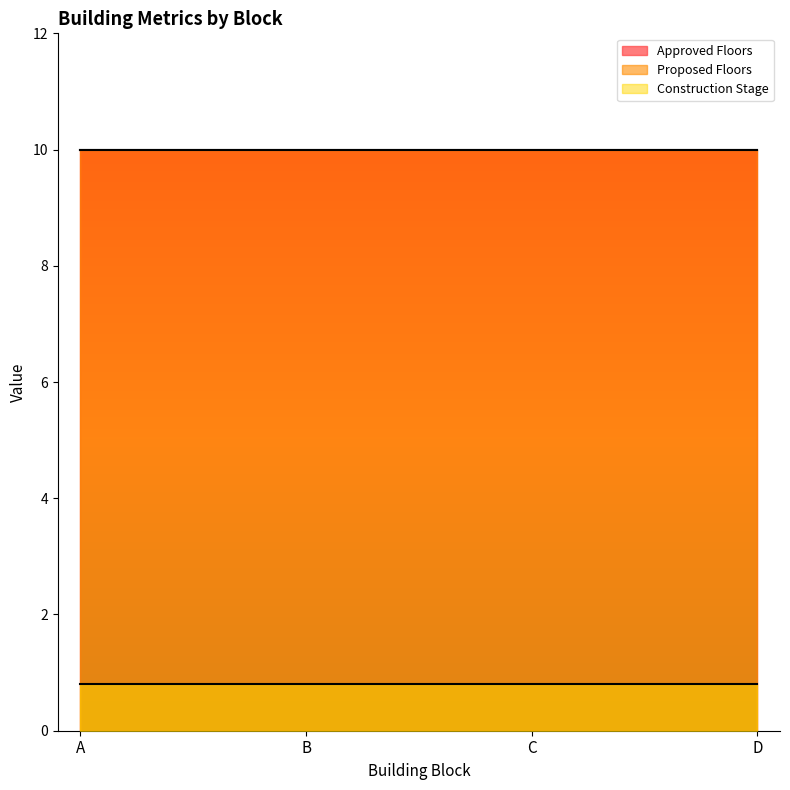

True or false: Construction Stage and Proposed Floors intersect in this chart.

False